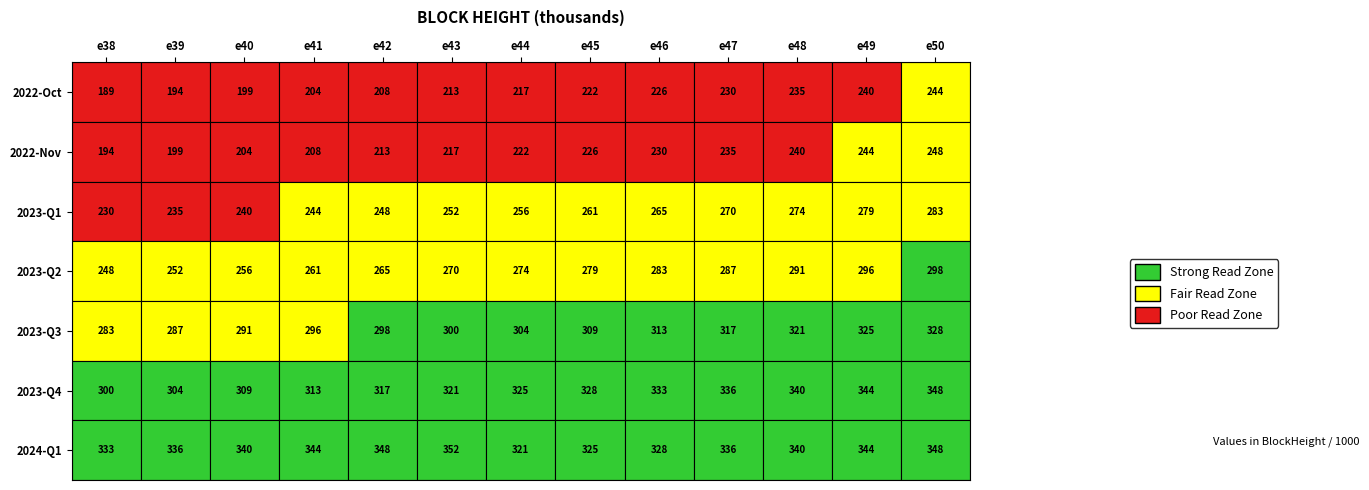

Count the number of categories in the chart.

13